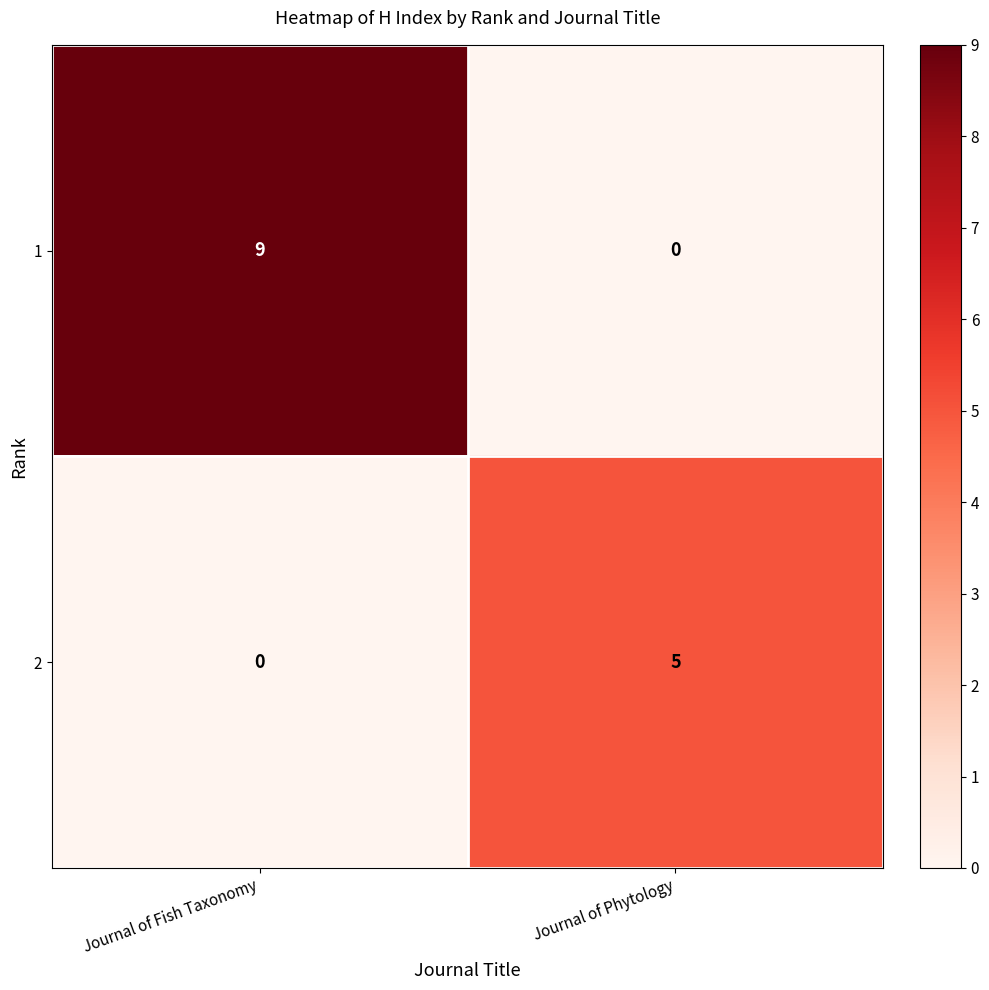

At which category is the sum across all series the highest?

Journal of Fish Taxonomy